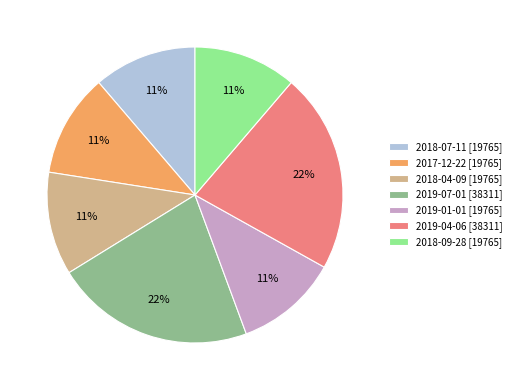

To the nearest percent, what is the difference between the largest and smallest slice percentages?

11%